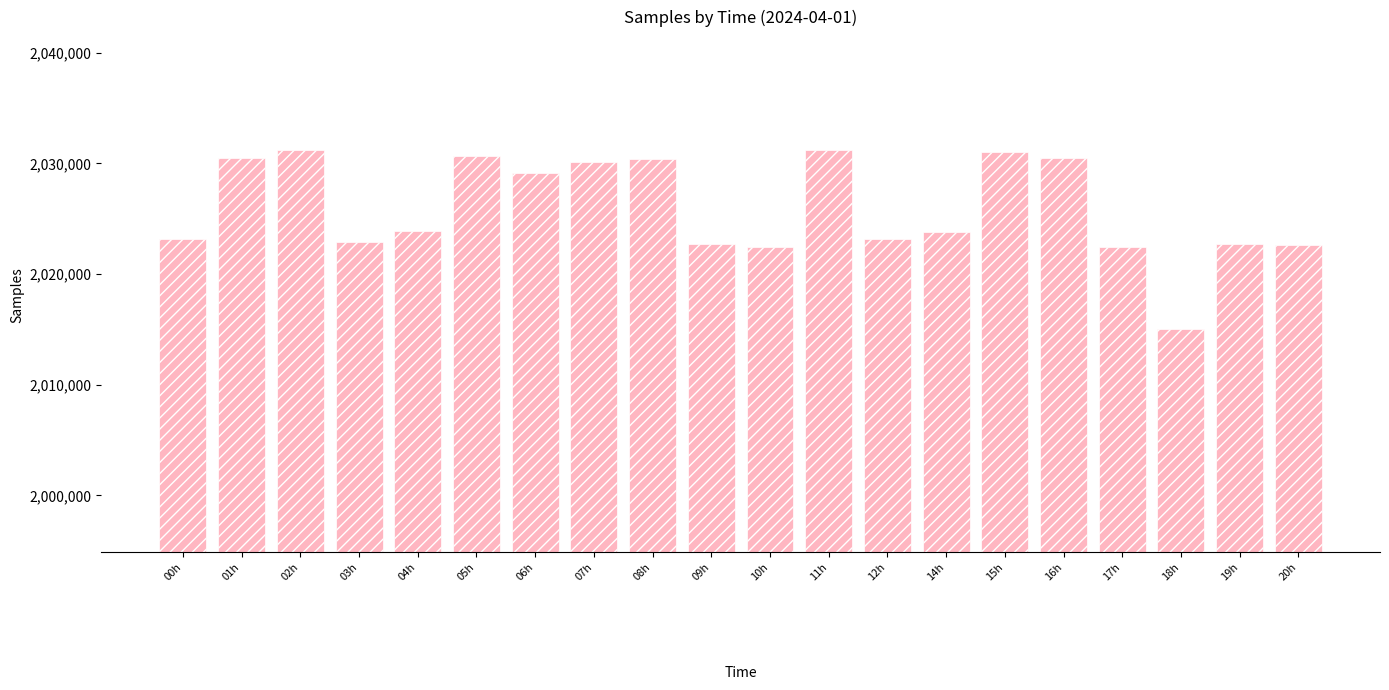

What is the smallest value displayed?

2015009